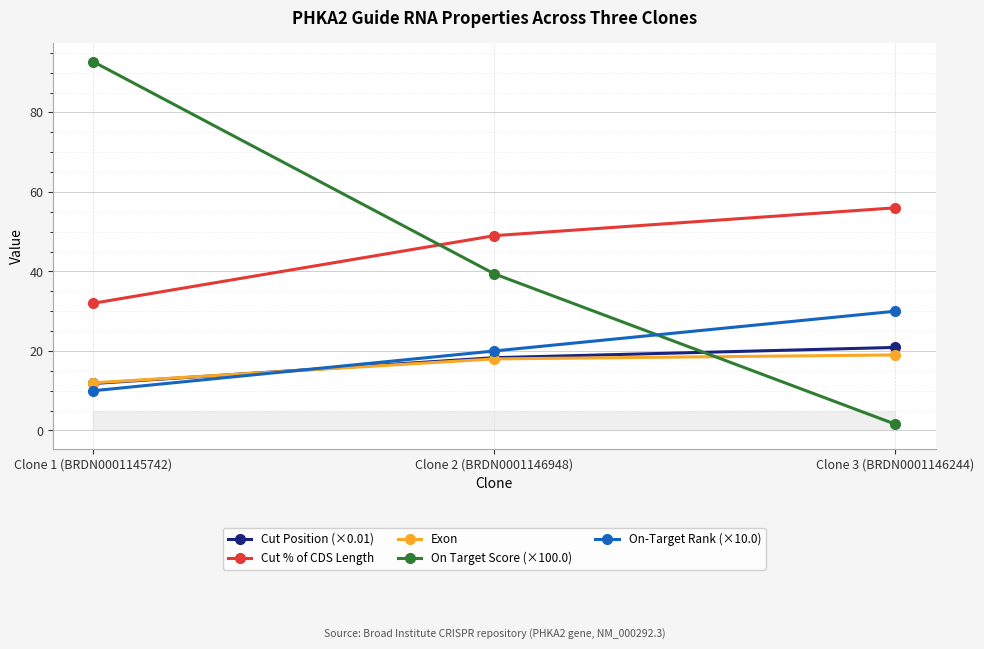

Reading left to right, extract all data points from this chart.

Cut Position (×0.01): Clone 1 (BRDN0001145742)=11.8	Clone 2 (BRDN0001146948)=18.3	Clone 3 (BRDN0001146244)=20.9
Cut % of CDS Length: Clone 1 (BRDN0001145742)=32.0	Clone 2 (BRDN0001146948)=49.0	Clone 3 (BRDN0001146244)=56.0
Exon: Clone 1 (BRDN0001145742)=12.0	Clone 2 (BRDN0001146948)=18.0	Clone 3 (BRDN0001146244)=19.0
On Target Score (×100.0): Clone 1 (BRDN0001145742)=92.7	Clone 2 (BRDN0001146948)=39.4	Clone 3 (BRDN0001146244)=1.6
On-Target Rank (×10.0): Clone 1 (BRDN0001145742)=10.0	Clone 2 (BRDN0001146948)=20.0	Clone 3 (BRDN0001146244)=30.0